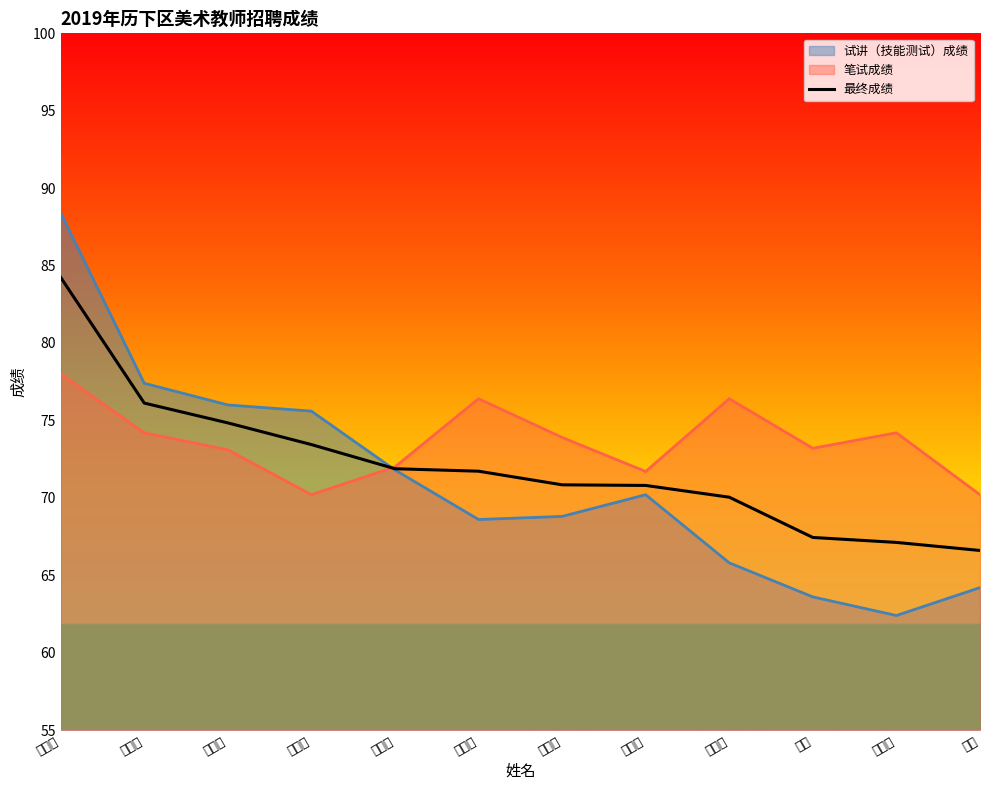

The value at 聂彤彤 is 97.7. True or false?

False